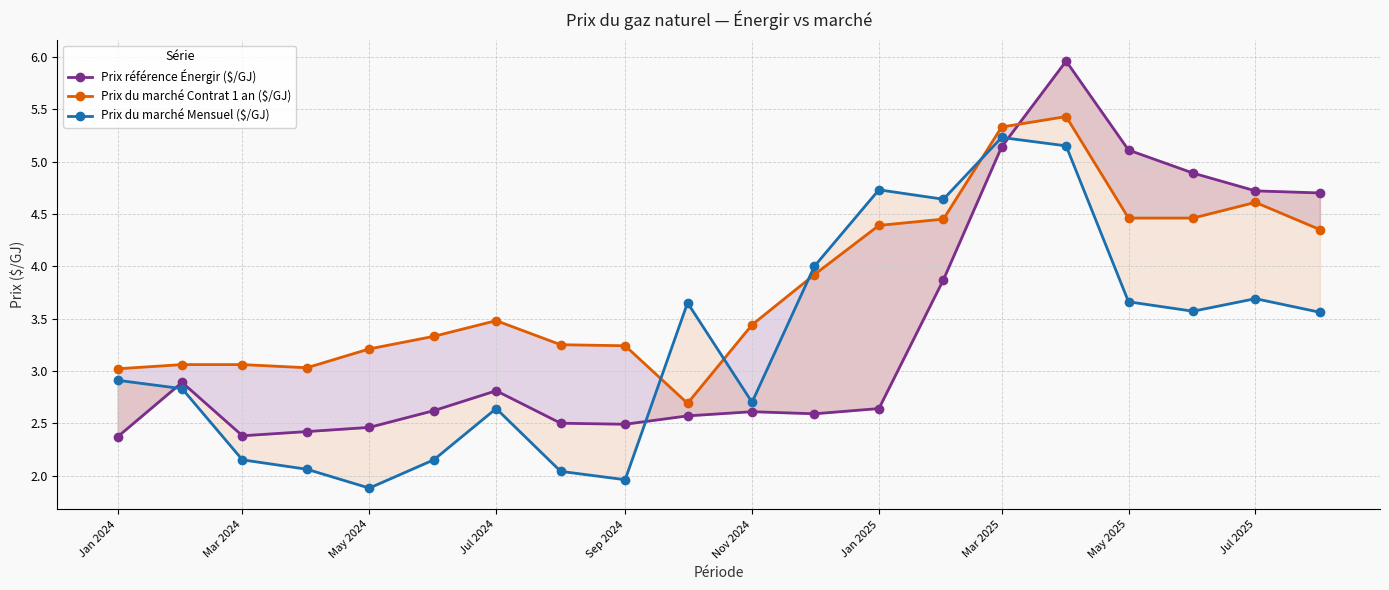

In Prix du marché Contrat 1 an ($/GJ), how many points are lower than both neighbors (excluding endpoints)?

2